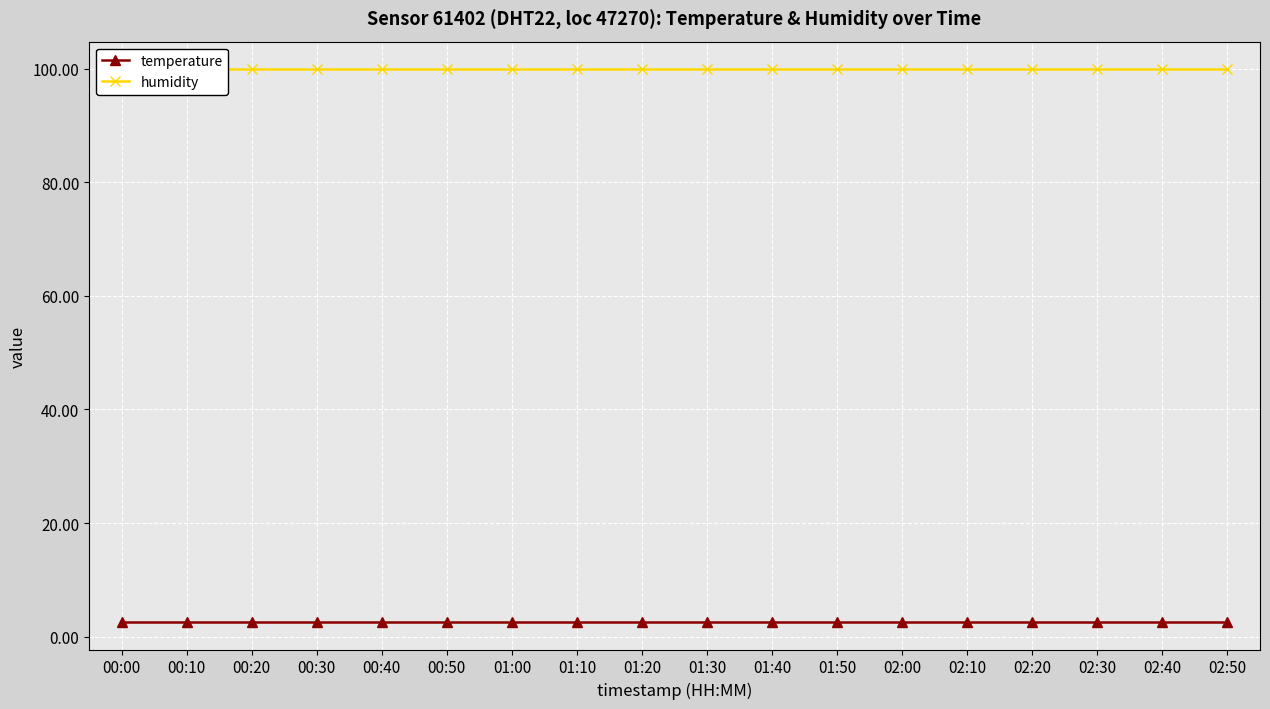

What is the label of the 6th point from the left?

00:50